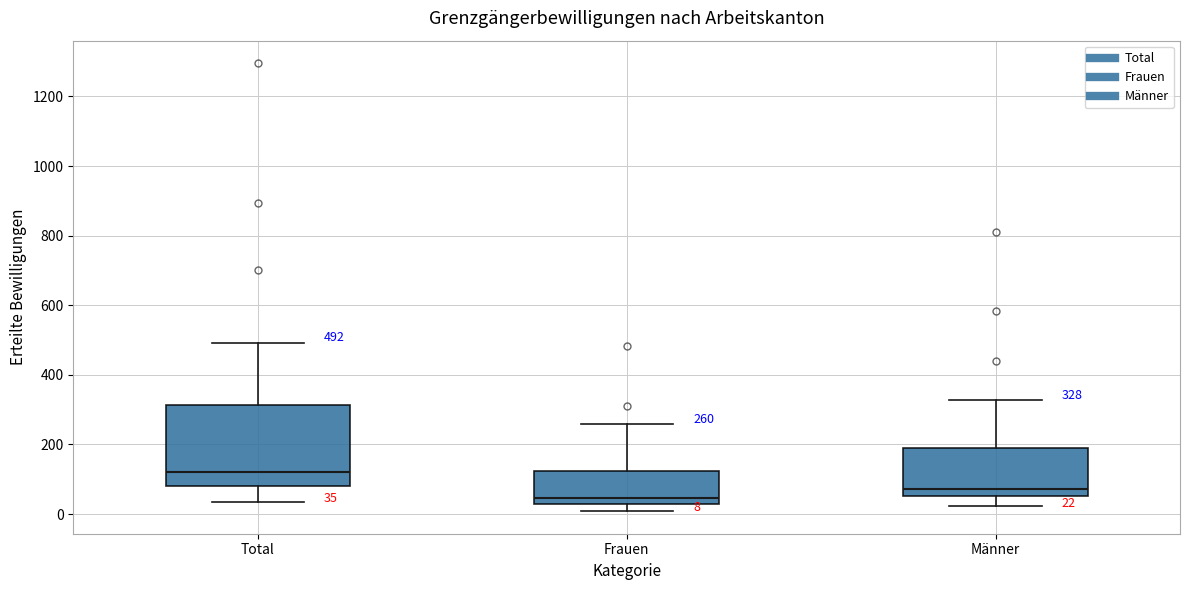

Which box's median line is the highest?

Total